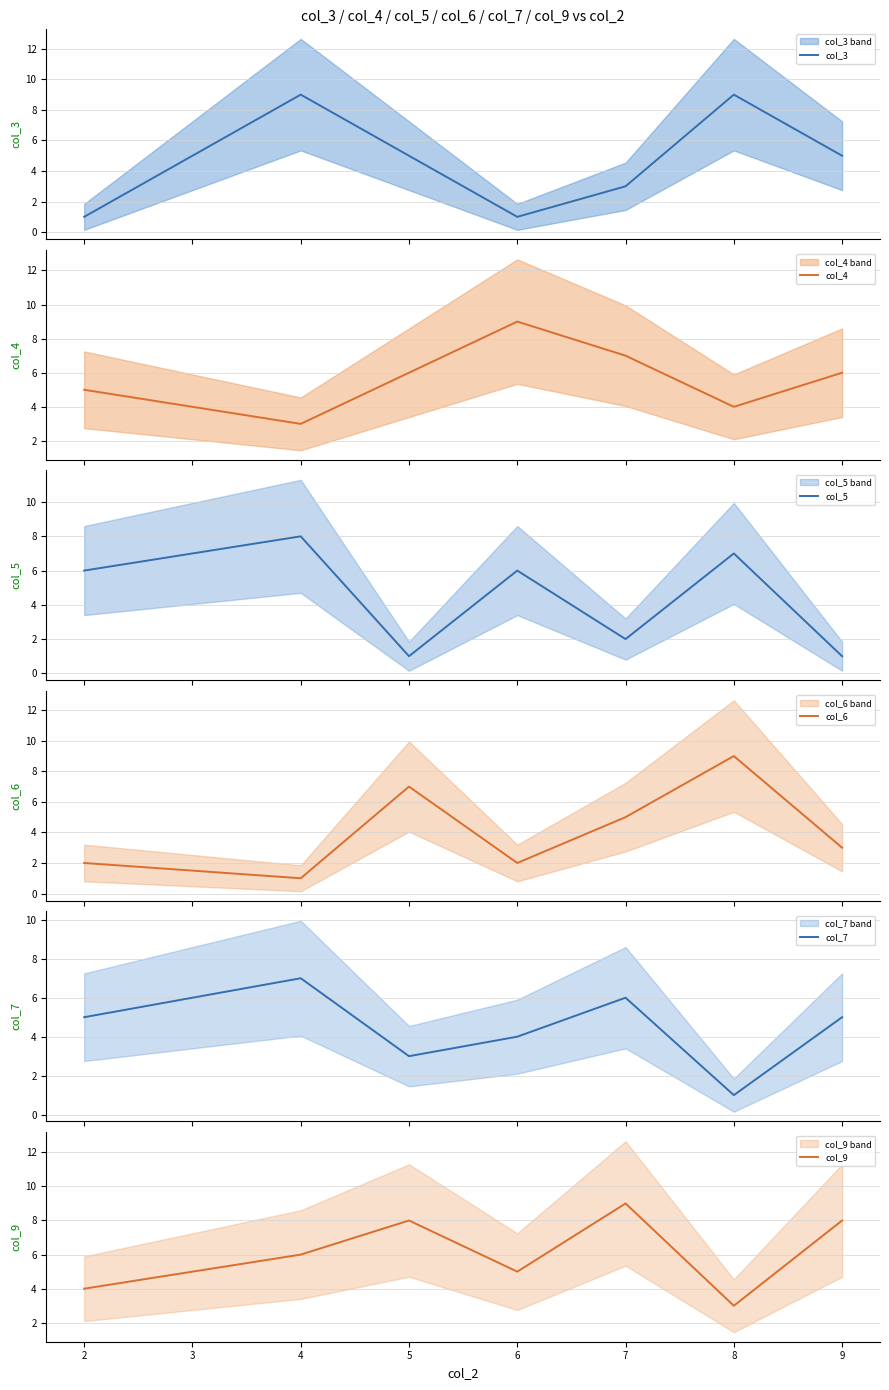

How many col_5 values are between 1 and 7?

6